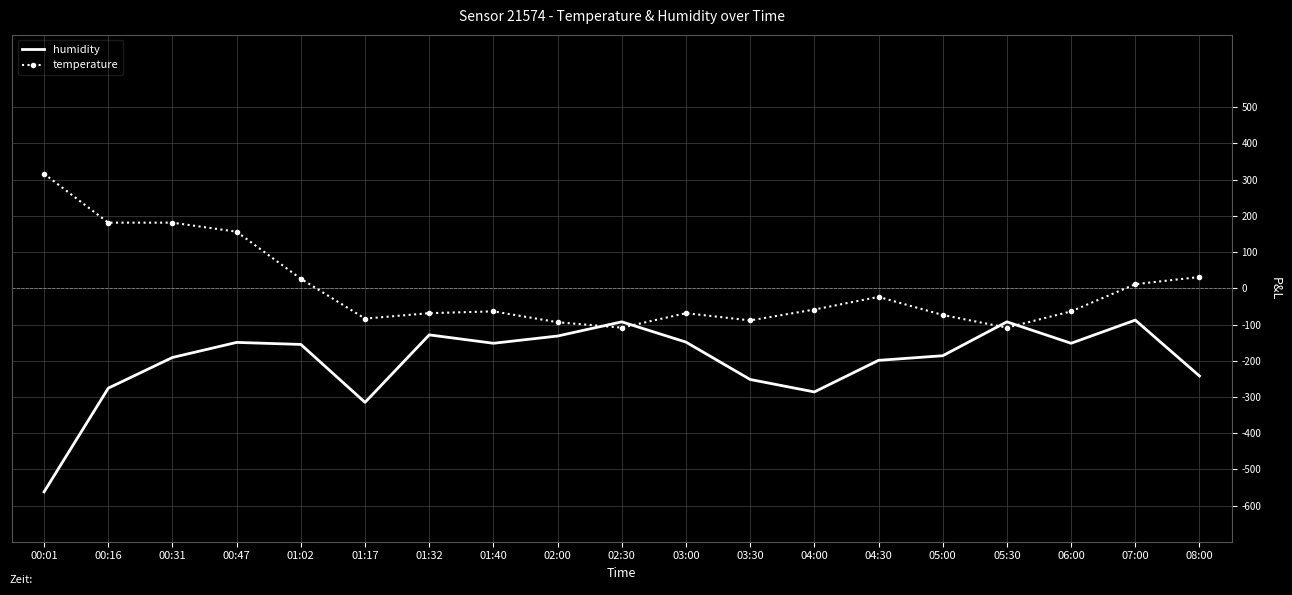

What is the total value across all series at 08:00?

-210.9